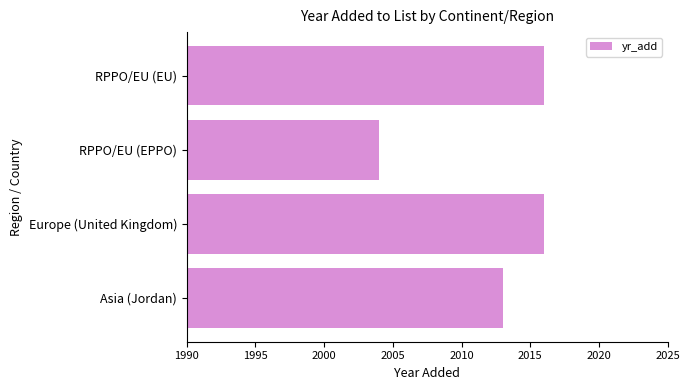

The value at RPPO/EU (EPPO) is 1312. True or false?

False